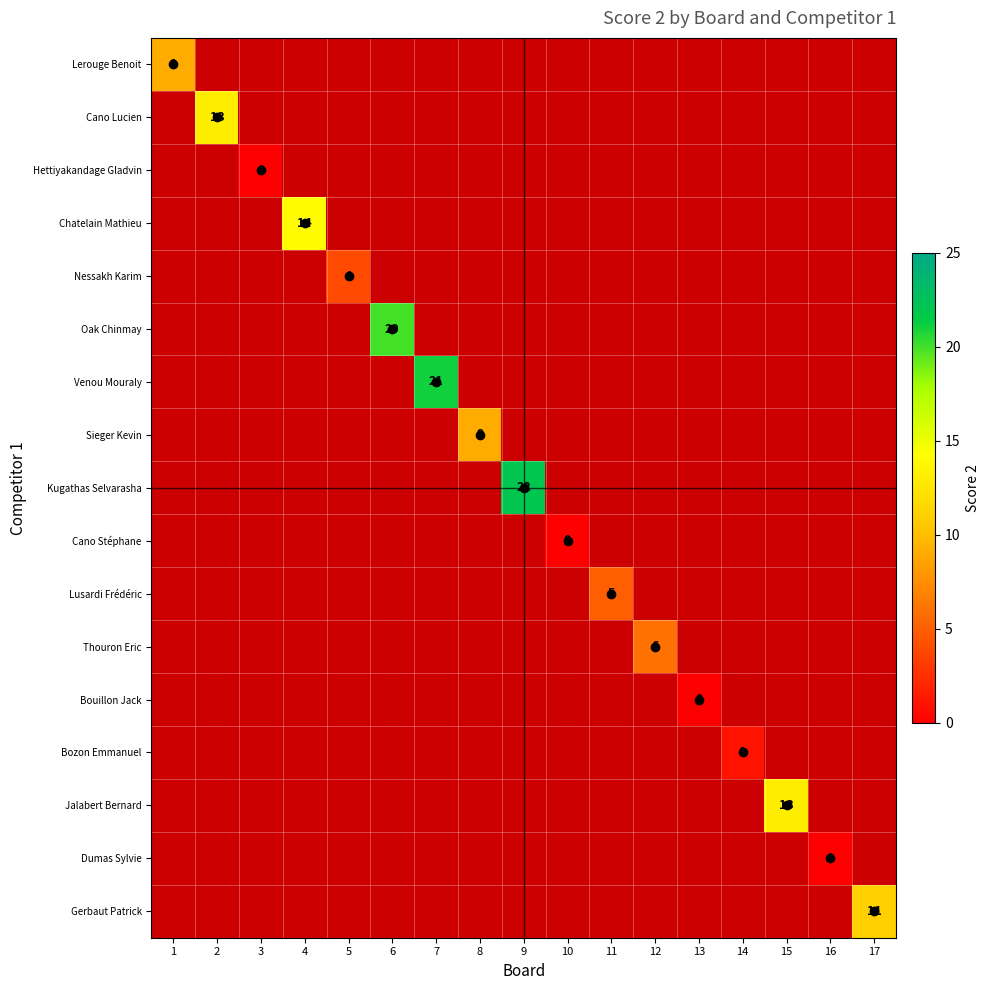

True or false: Lerouge Benoit has a value of 14.9 at 1.

False